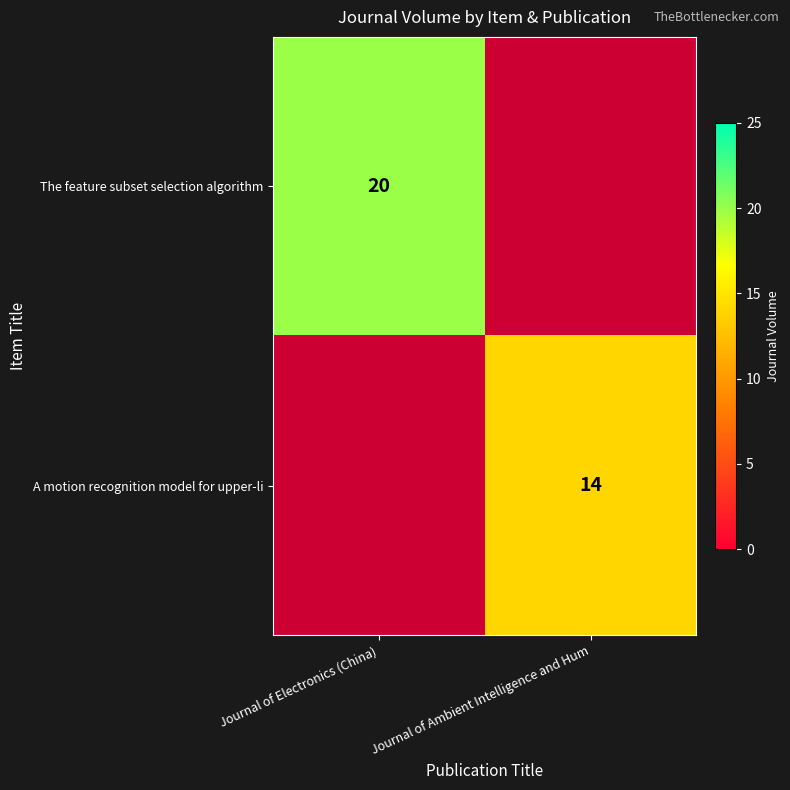

The value of A motion recognition model for upper-li at Journal of Ambient Intelligence and Hum is 4. True or false?

False